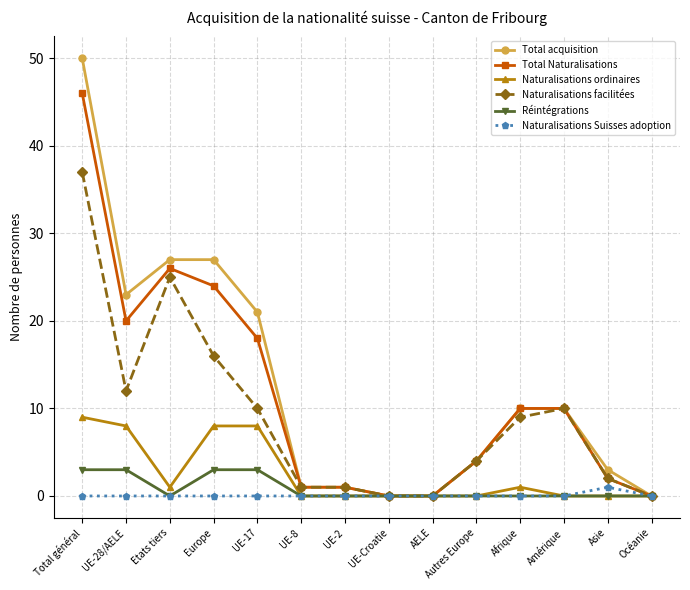

What is the difference between the second highest and minimum values in the Naturalisations ordinaires series?

8